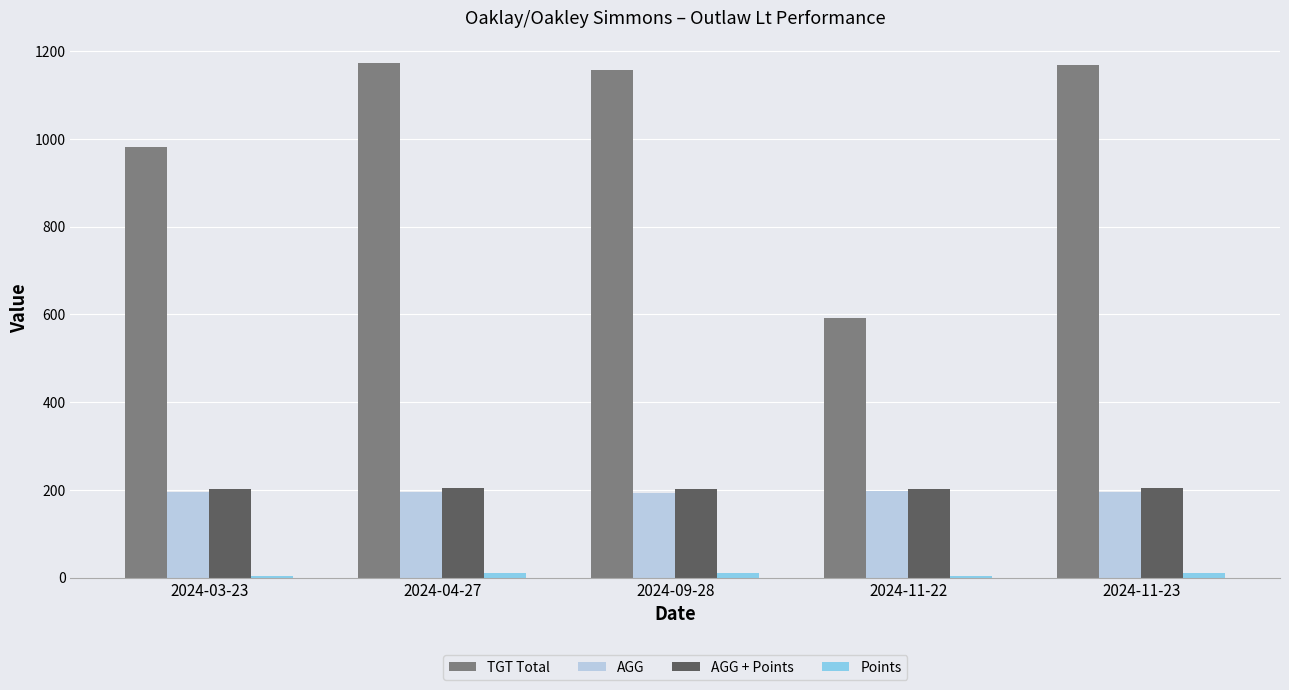

What is the average value of the TGT Total series?

1014.8